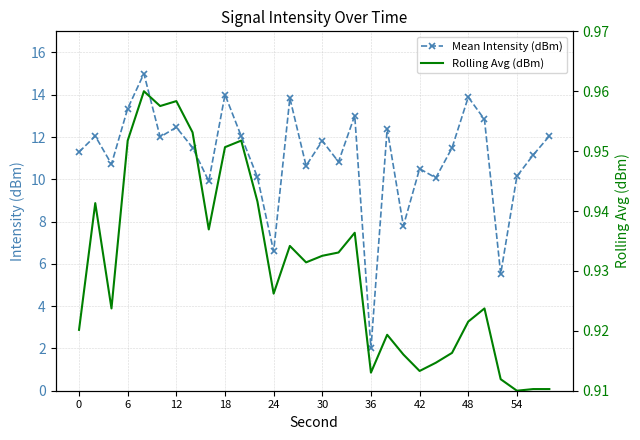

What is the average value of the Rolling Avg (dBm) series?

0.9